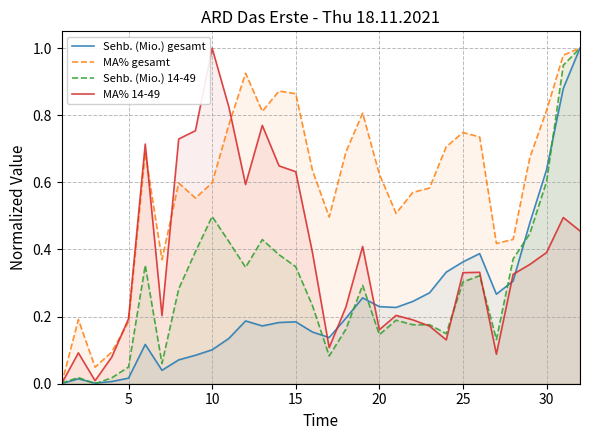

How many times do Sehb. (Mio.) 14-49 and MA% 14-49 cross each other?

4